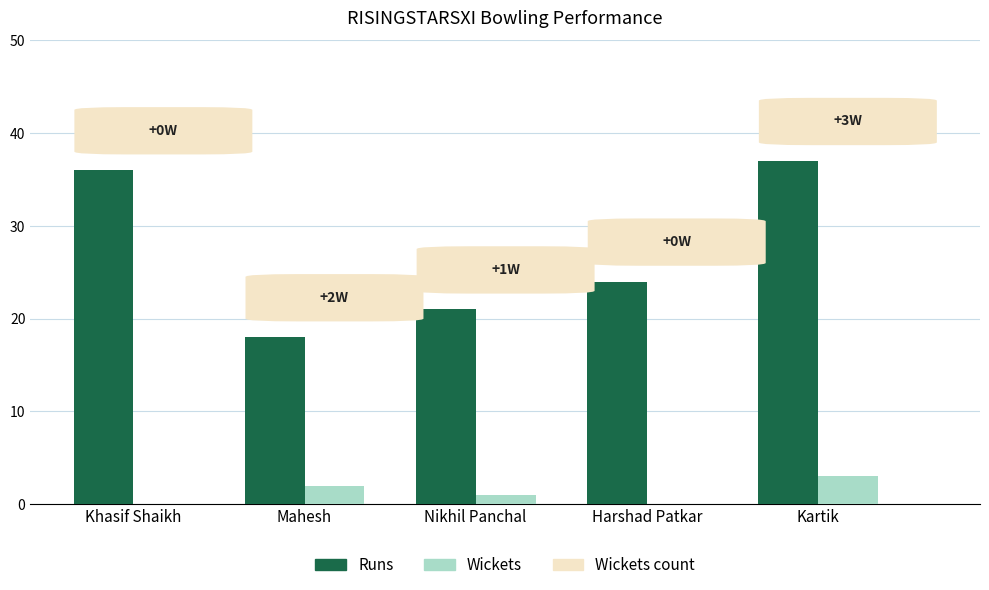

What is the maximum value for Runs?

37